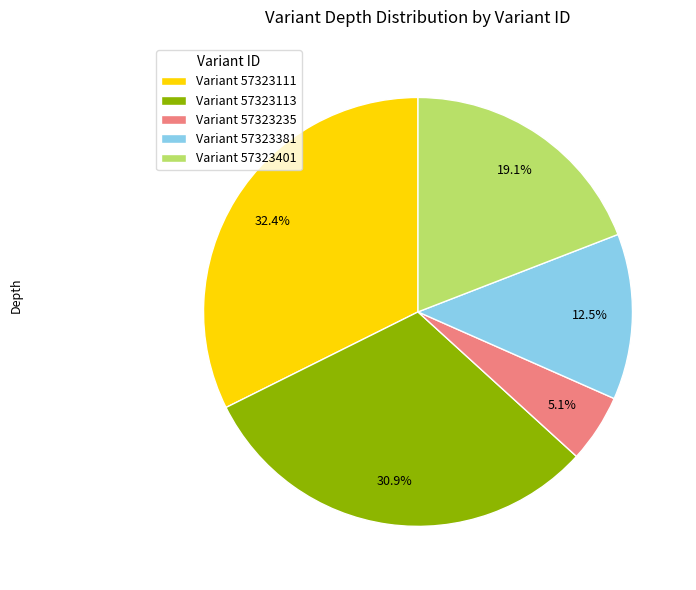

Is there any slice that represents more than half of the pie?

No